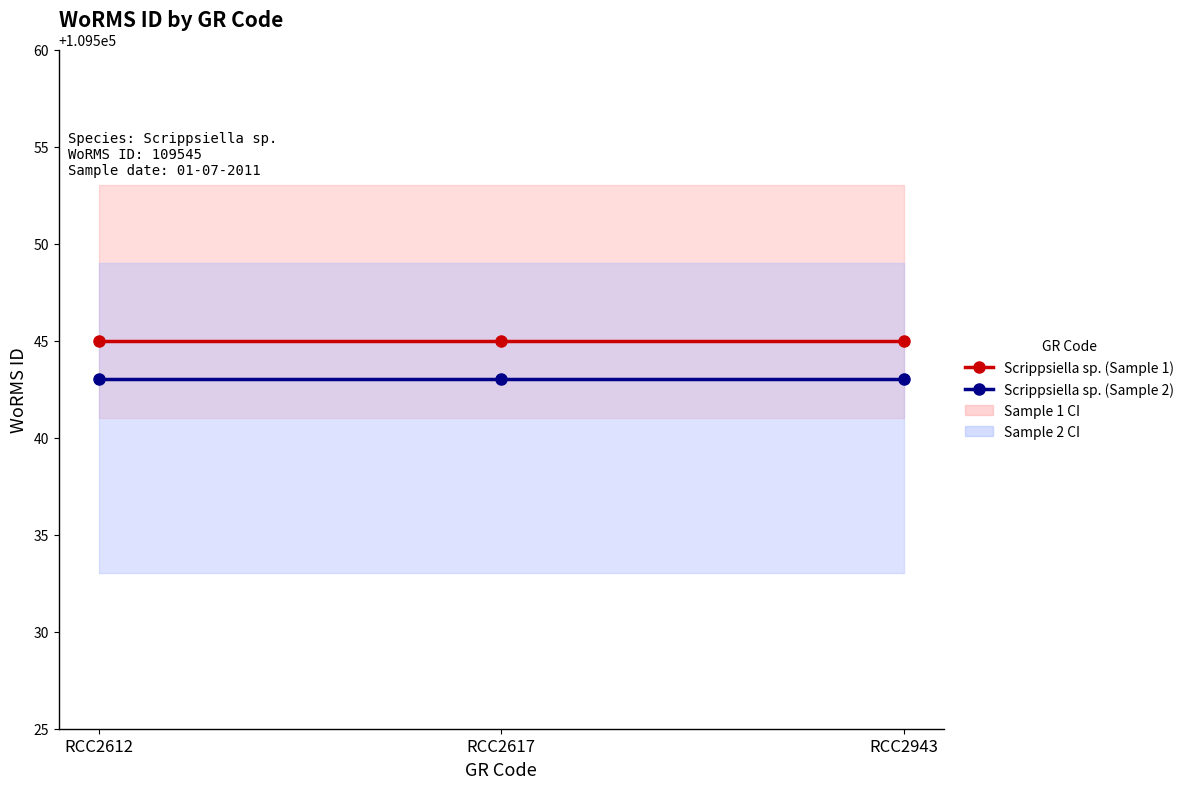

Reading left to right, what are all the values shown in this chart?

Scrippsiella sp. (Sample 1): RCC2612=109545	RCC2617=109545	RCC2943=109545
Scrippsiella sp. (Sample 2): RCC2612=109543	RCC2617=109543	RCC2943=109543